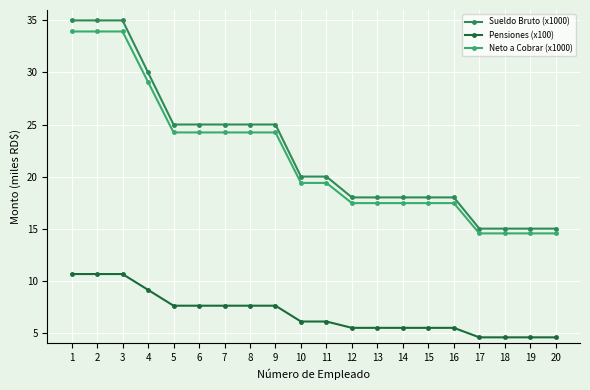

Rank the series by their maximum value, from lowest to highest.

Pensiones (x100), Neto a Cobrar (x1000), Sueldo Bruto (x1000)